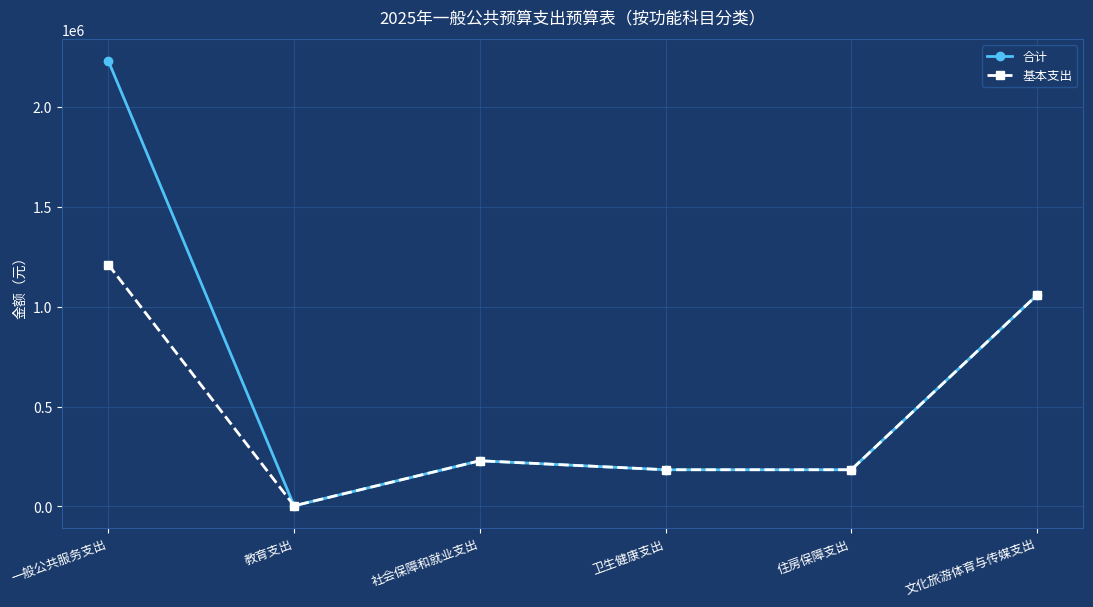

True or false: 合计 has more than 1 interior local peaks.

False